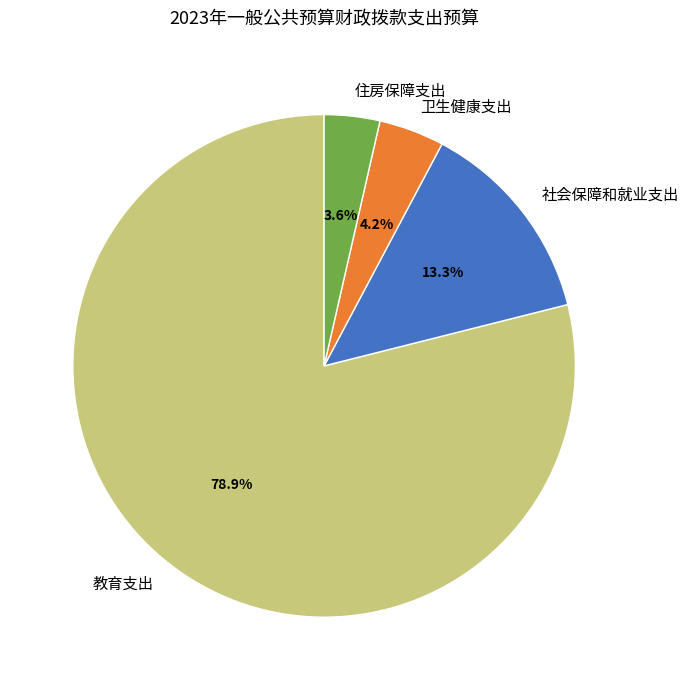

To the nearest percent, what is the average slice percentage?

25%